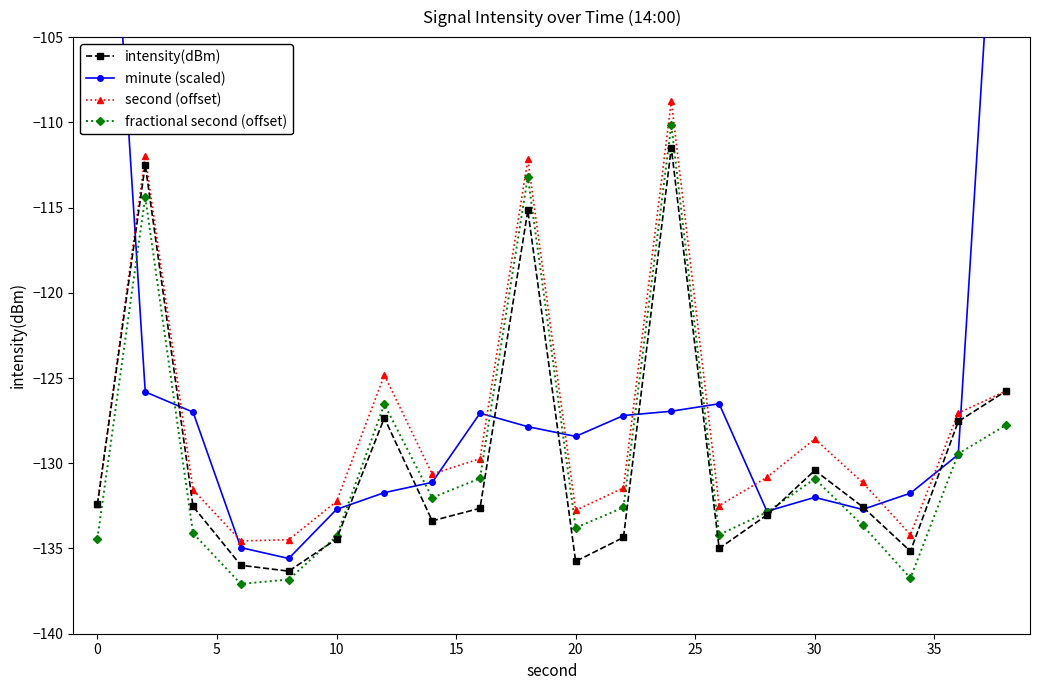

Is it true that fractional second (offset) equals -134.3 at 10?

True